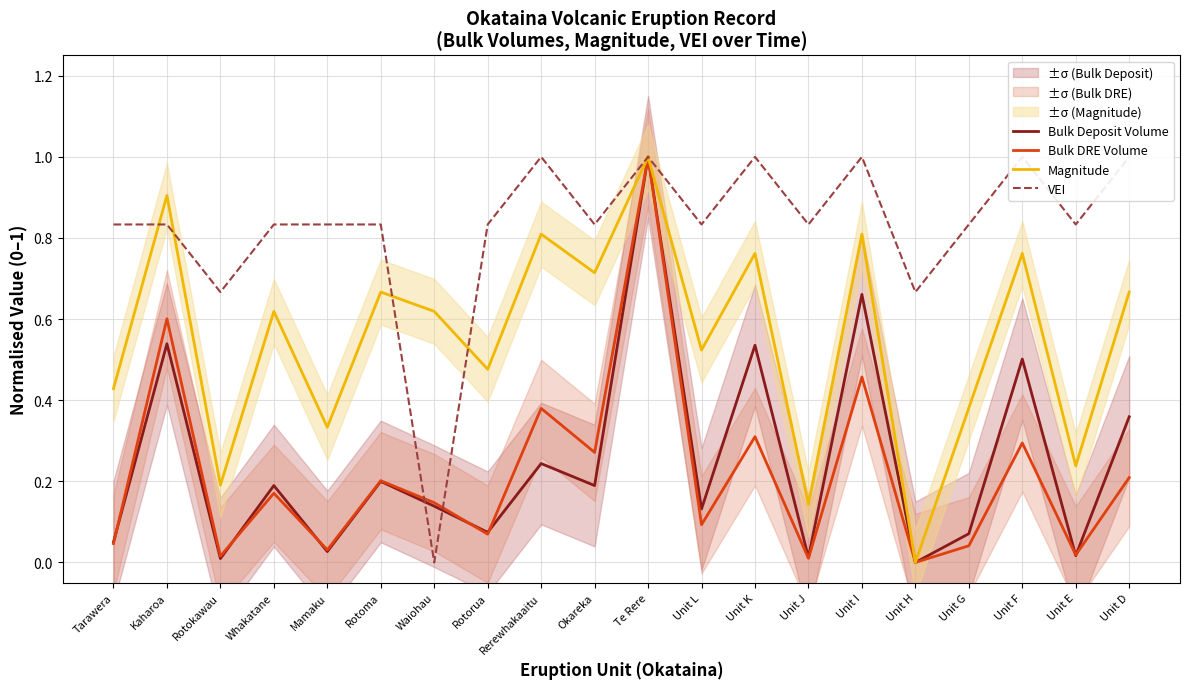

The Bulk Deposit Volume series shows 0.0 at Unit E. True or false?

True